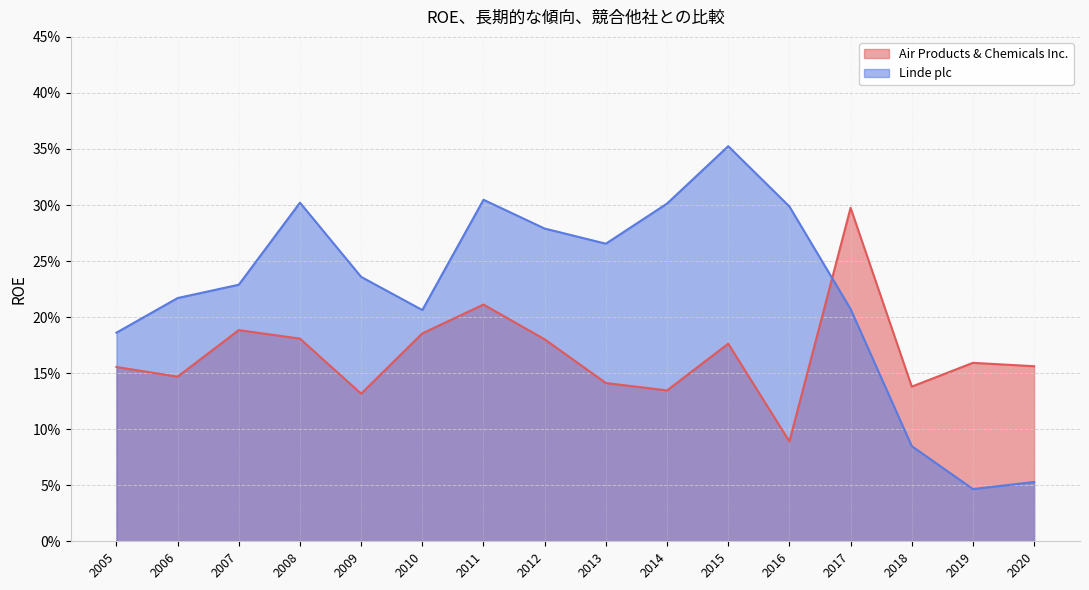

Read the Air Products & Chemicals Inc. value at 2005.

0.2